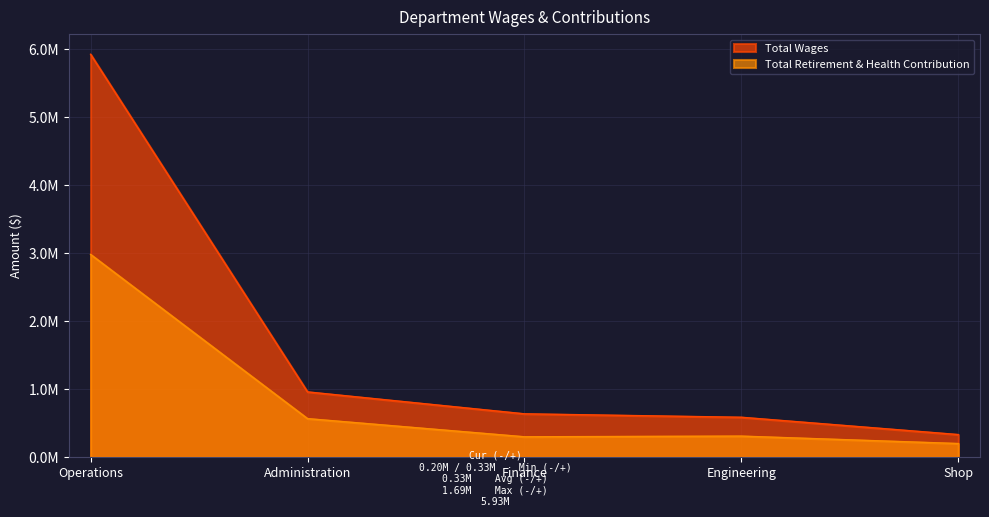

True or false: Total Wages has a value of 333861 at Shop.

True